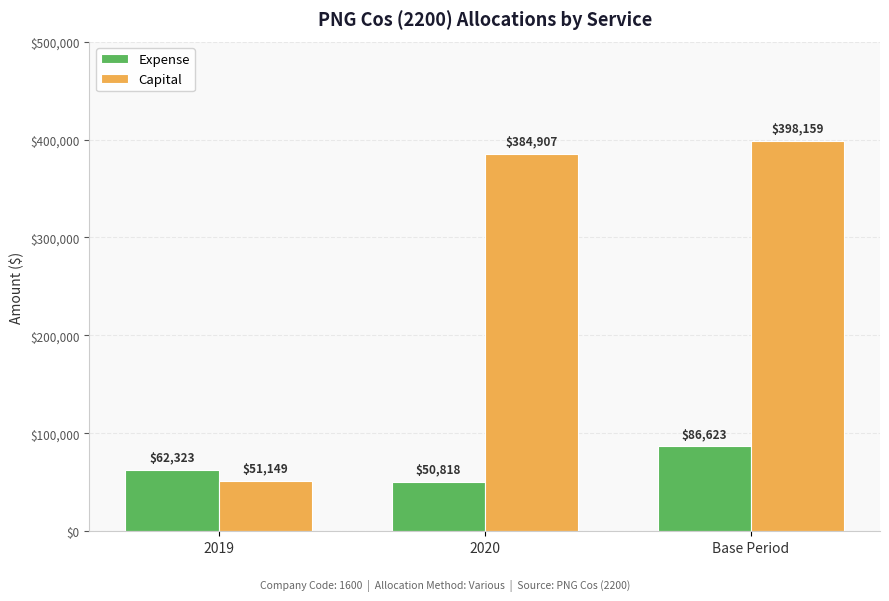

How many bars are there in each group?

2